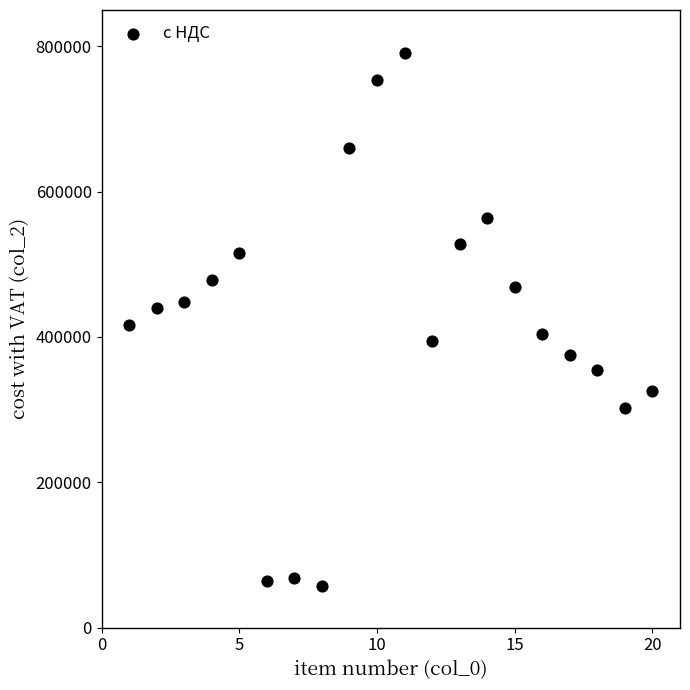

What is the range of X values (max minus min)?

19.0